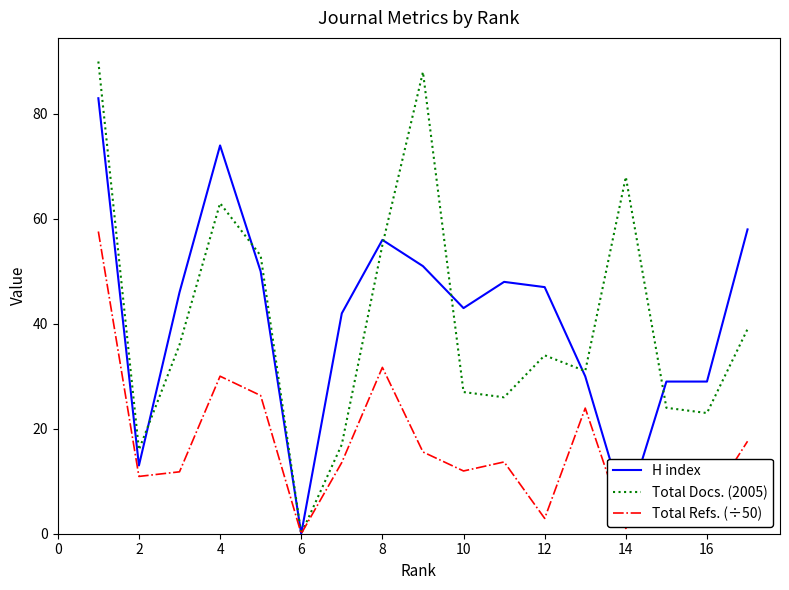

Which series has the largest range (max minus min)?

Total Docs. (2005)